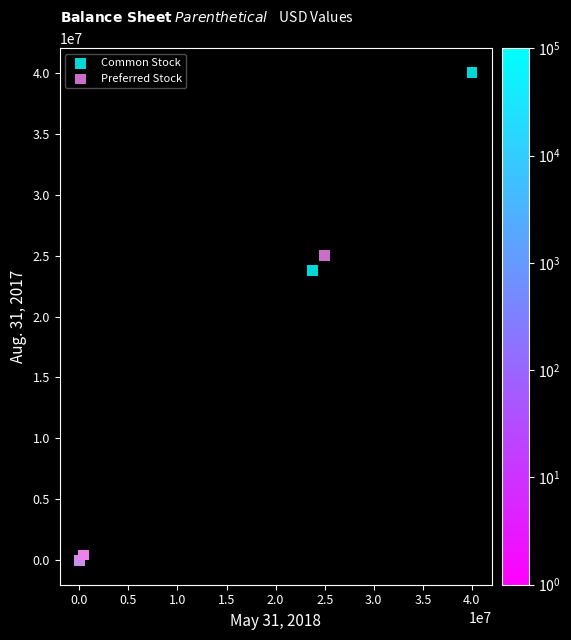

Which series has the widest spread of Y values?

Common Stock